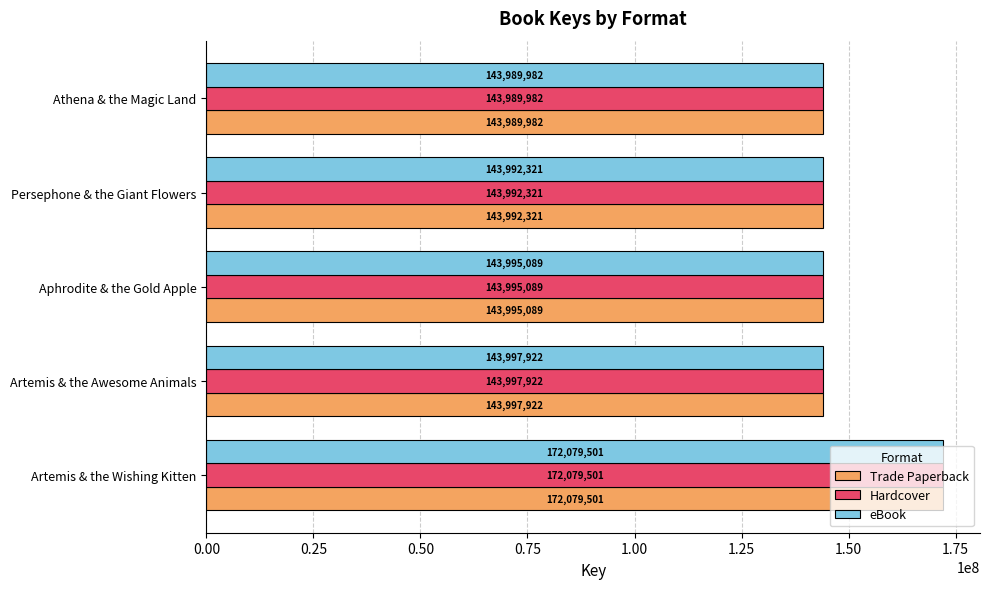

Which category has the highest value in the eBook series?

Artemis & the Wishing Kitten